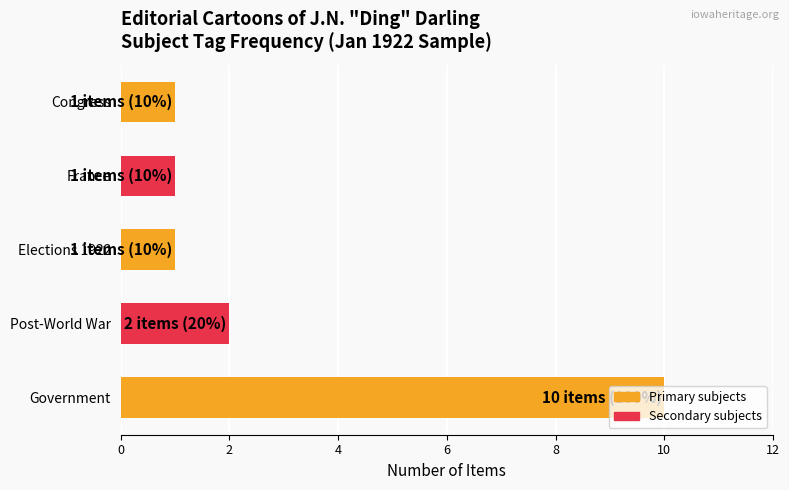

What is the sum of all values?

15